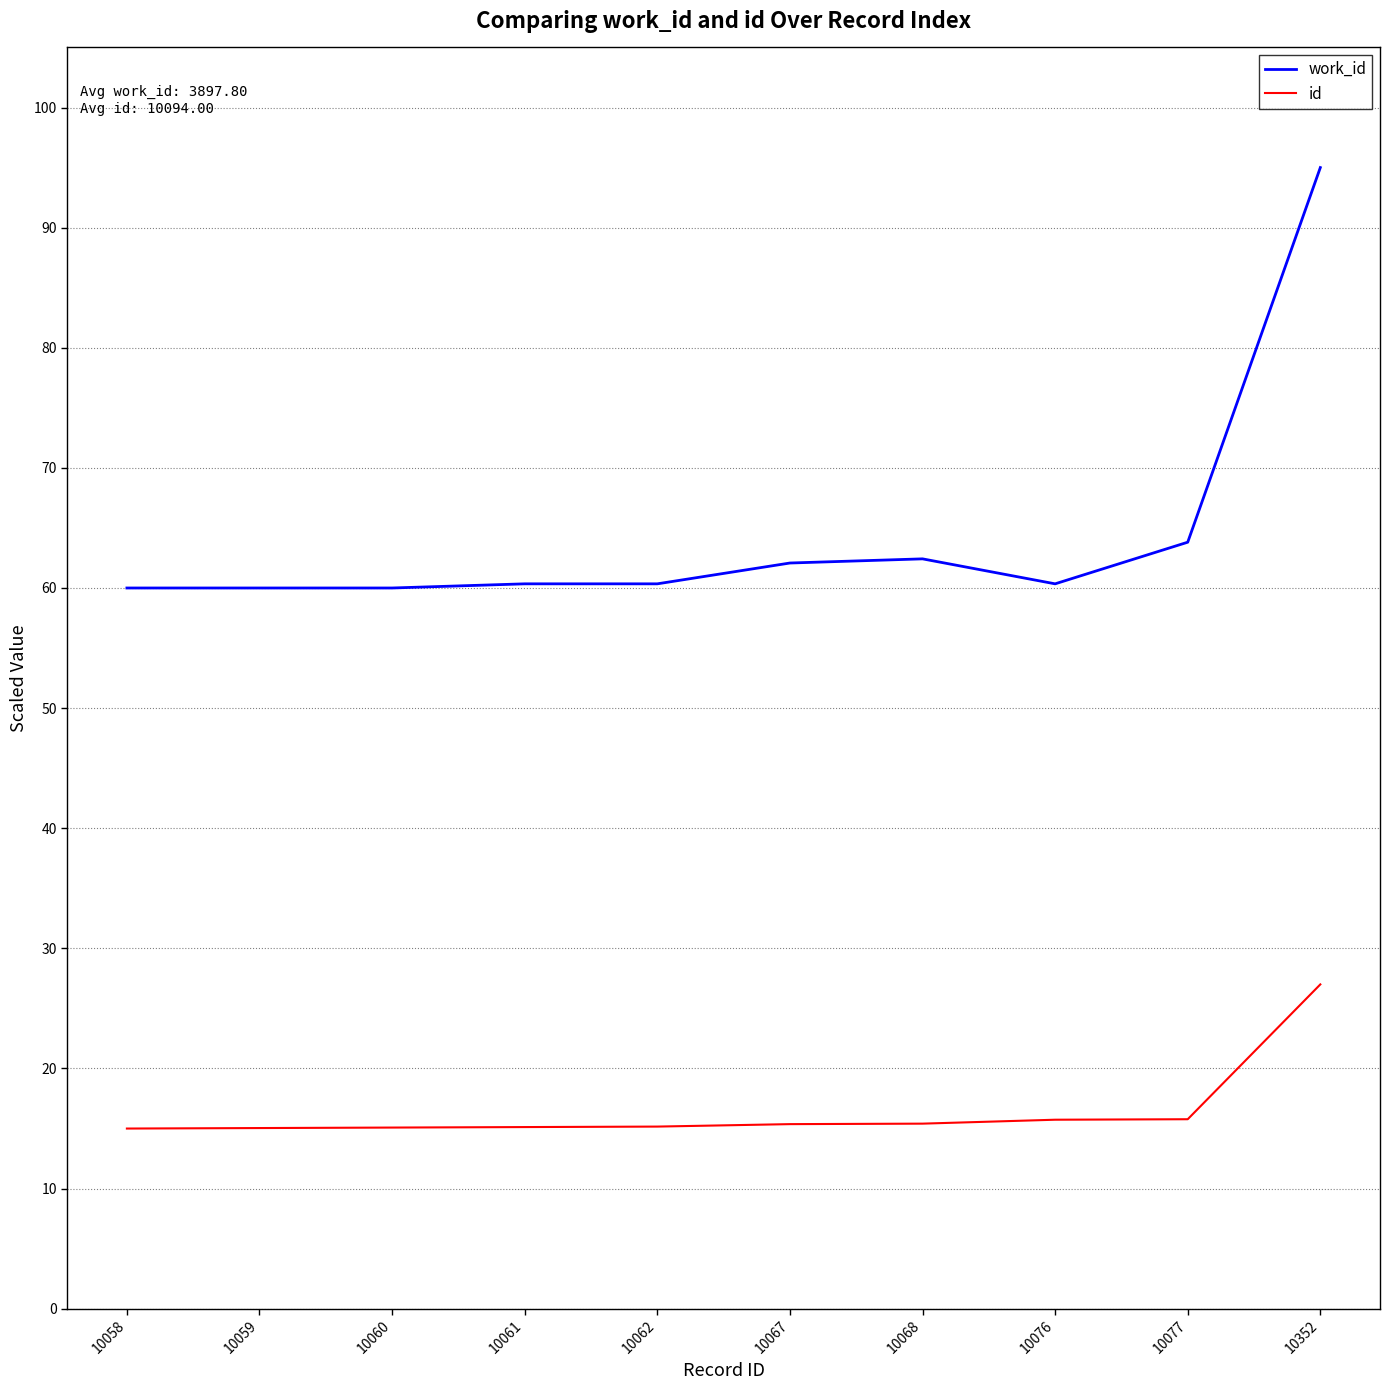

At 10062, list the series in order from largest to smallest.

work_id, id